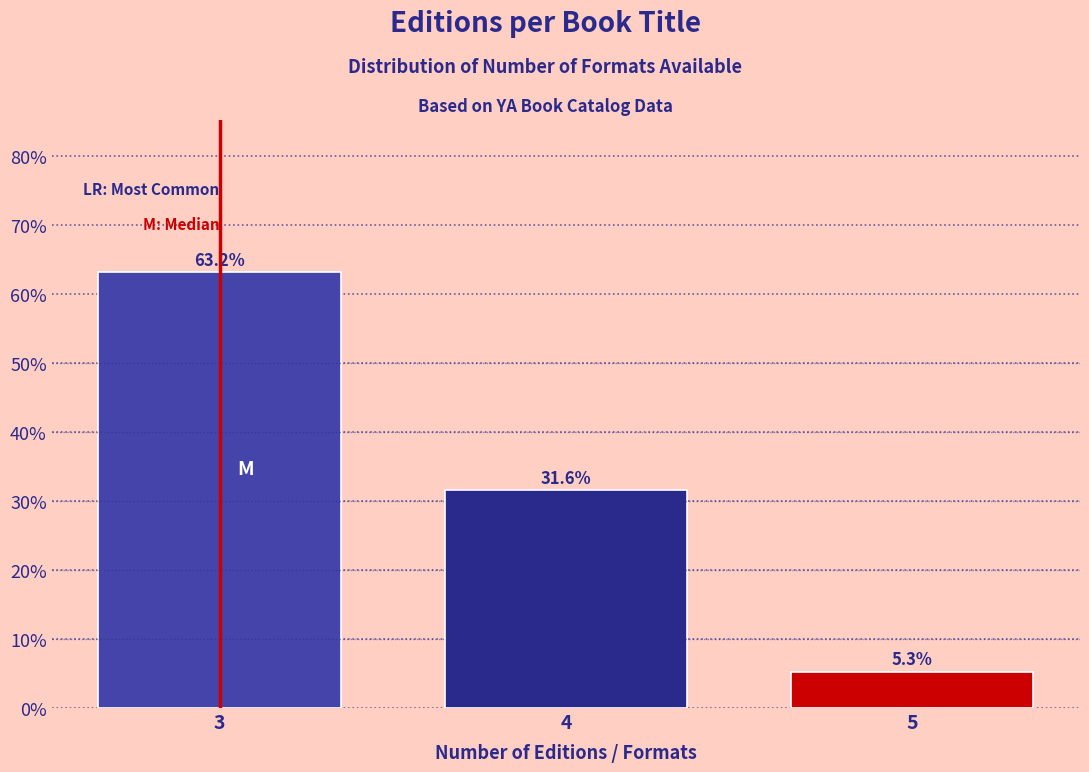

Reading left to right, list every bar in this chart as the range it spans on the x-axis followed by its height.

2.5 to 3.5: 63.2
3.5 to 4.5: 31.6
4.5 to 5.5: 5.3